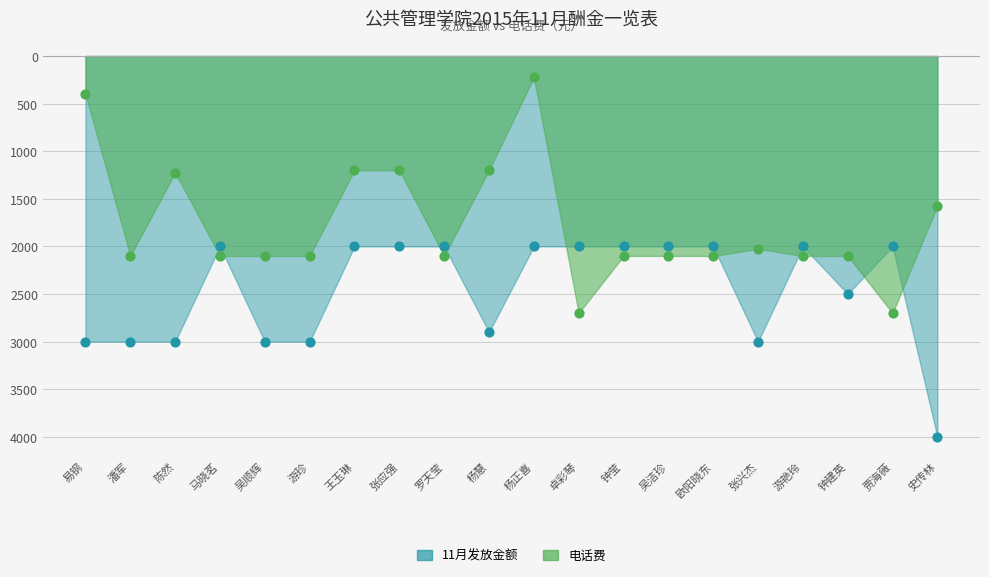

Which series reaches the maximum Y coordinate?

电话费